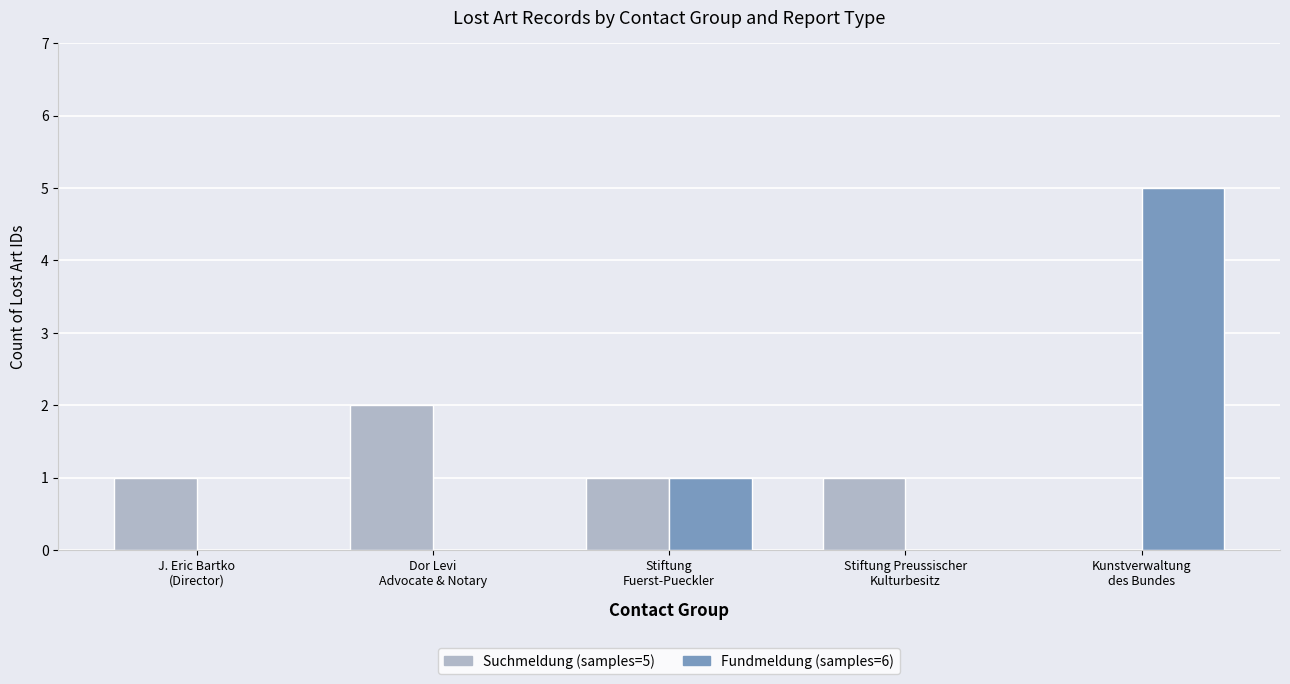

Reading right to left, extract all data points from this chart.

Suchmeldung (samples=5): Kunstverwaltung
des Bundes=0	Stiftung Preussischer
Kulturbesitz=1	Stiftung
Fuerst-Pueckler=1	Dor Levi
Advocate & Notary=2	J. Eric Bartko
(Director)=1
Fundmeldung (samples=6): Kunstverwaltung
des Bundes=5	Stiftung Preussischer
Kulturbesitz=0	Stiftung
Fuerst-Pueckler=1	Dor Levi
Advocate & Notary=0	J. Eric Bartko
(Director)=0